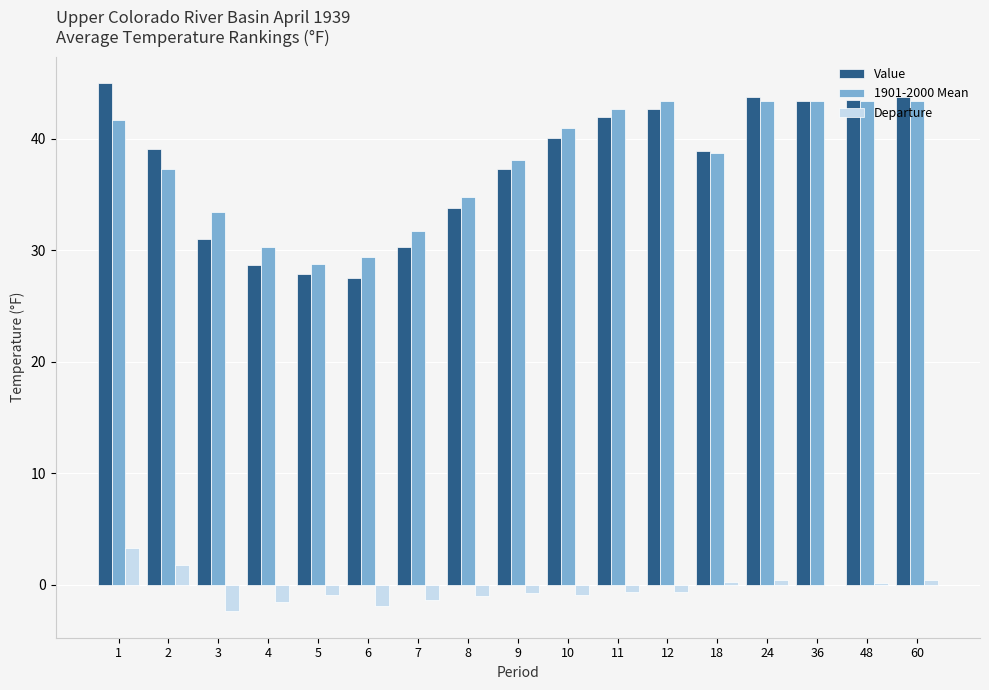

Does the chart contain stacked bars?

No